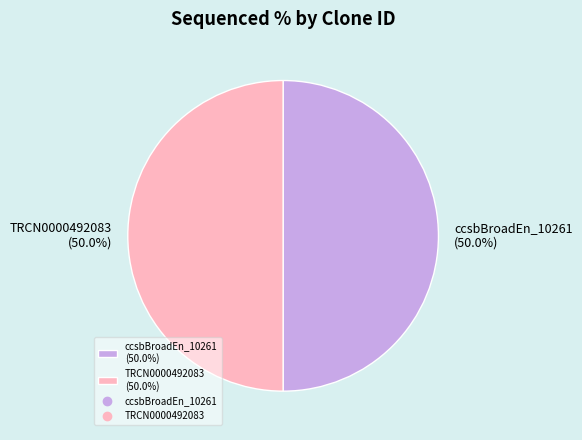

To the nearest percent, what is the average slice percentage?

50%